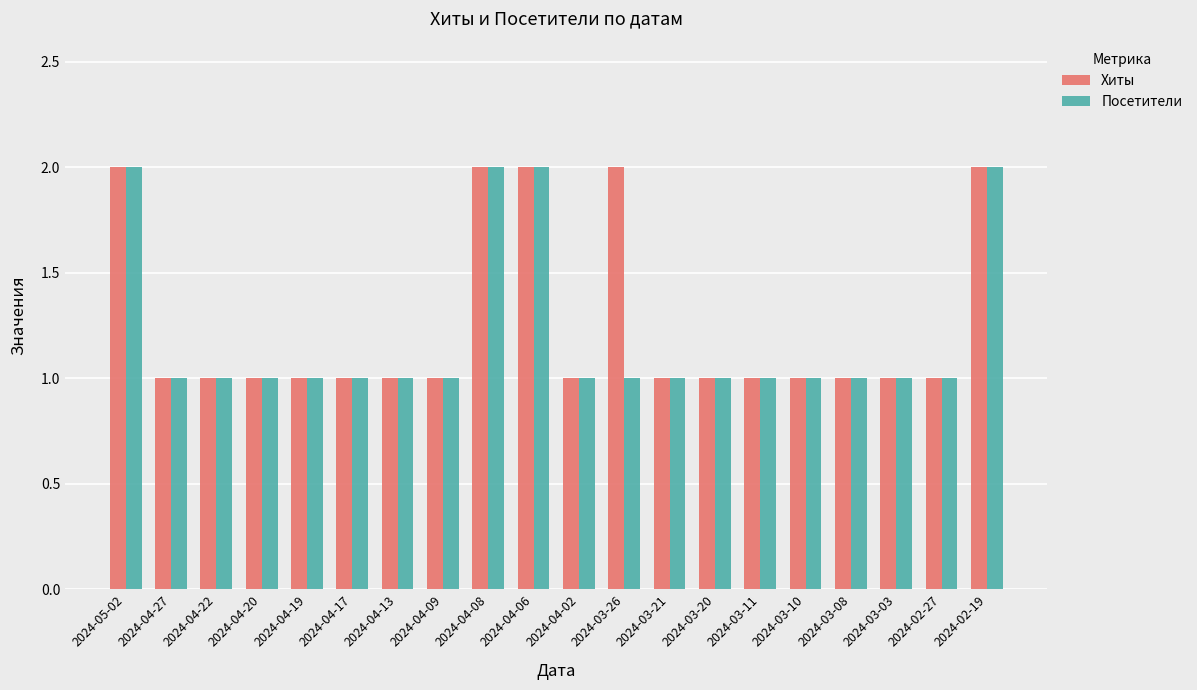

Reading left to right, transcribe all the data shown in this chart.

Хиты: 2024-05-02=2	2024-04-27=1	2024-04-22=1	2024-04-20=1	2024-04-19=1	2024-04-17=1	2024-04-13=1	2024-04-09=1	2024-04-08=2	2024-04-06=2	2024-04-02=1	2024-03-26=2	2024-03-21=1	2024-03-20=1	2024-03-11=1	2024-03-10=1	2024-03-08=1	2024-03-03=1	2024-02-27=1	2024-02-19=2
Посетители: 2024-05-02=2	2024-04-27=1	2024-04-22=1	2024-04-20=1	2024-04-19=1	2024-04-17=1	2024-04-13=1	2024-04-09=1	2024-04-08=2	2024-04-06=2	2024-04-02=1	2024-03-26=1	2024-03-21=1	2024-03-20=1	2024-03-11=1	2024-03-10=1	2024-03-08=1	2024-03-03=1	2024-02-27=1	2024-02-19=2